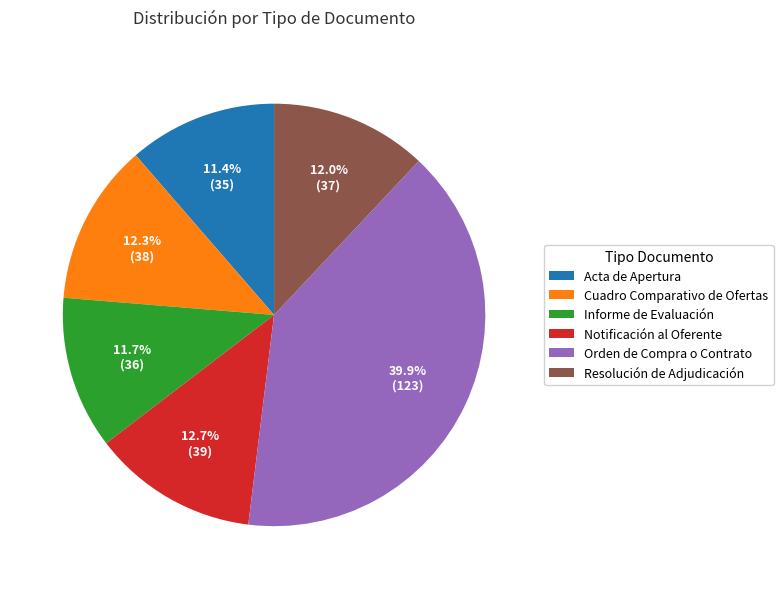

Is there any slice that represents more than half of the pie?

No